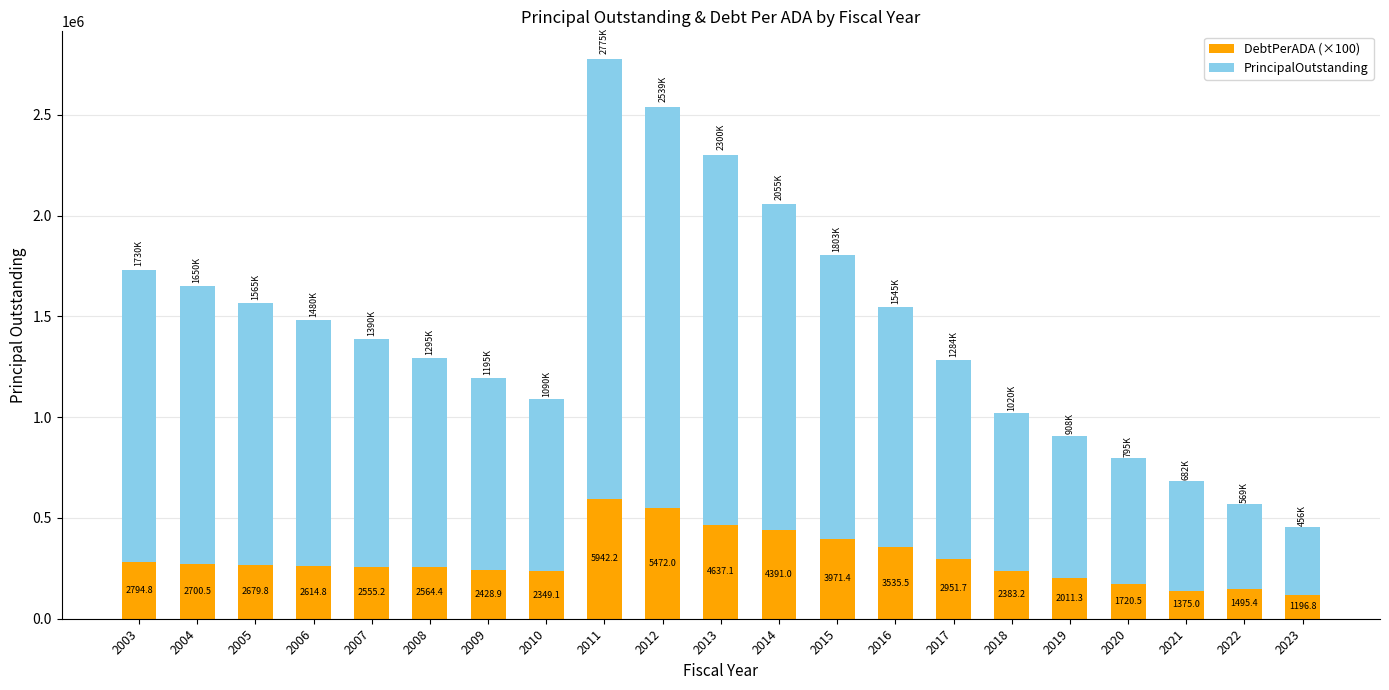

Rank the series by their average value, from lowest to highest.

DebtPerADA (×100), PrincipalOutstanding